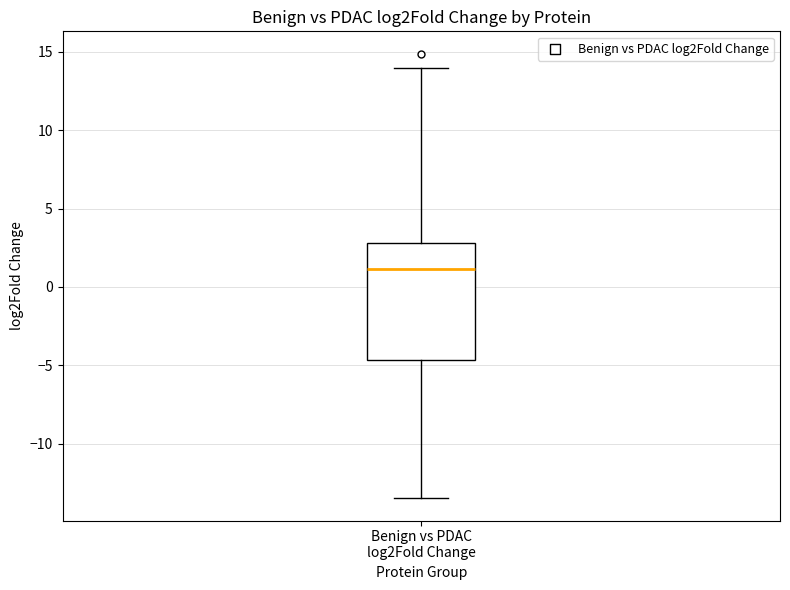

Transcribe this box plot: give where the median line is, the range the box spans, and where the two whiskers end, as read against the y-axis. The values are not printed on the chart, so give them approximately, as read against the axis.

median 1.0, box -4.5 to 3.0, whiskers -13.5 to 14.0